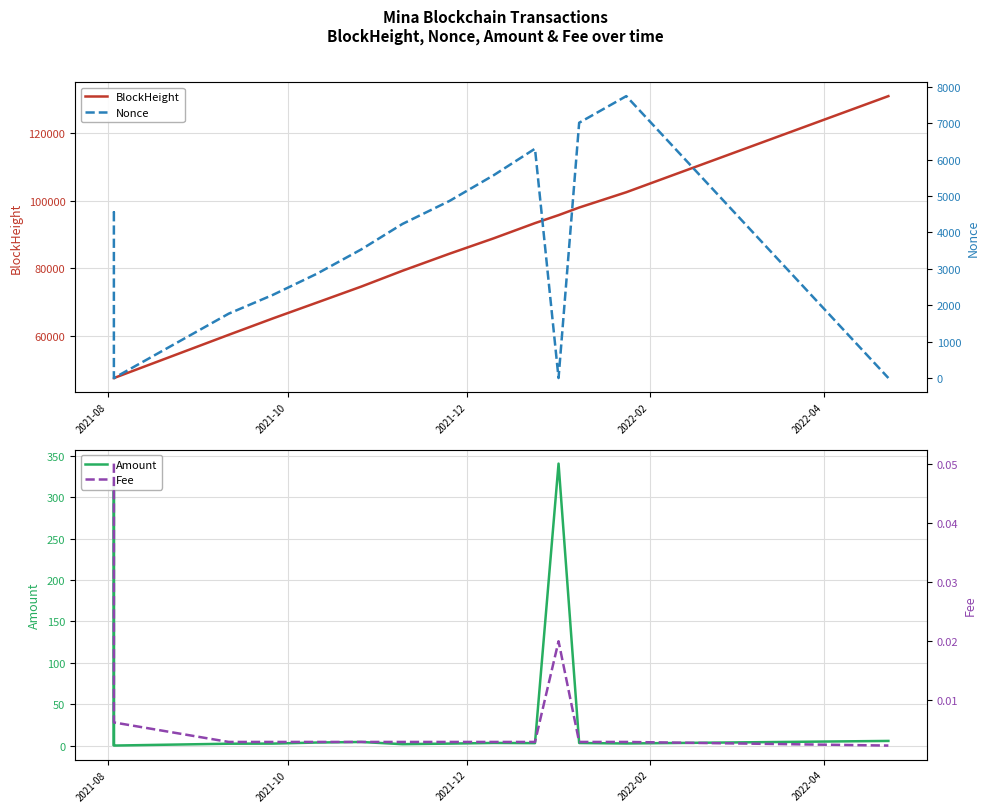

Is the value of Nonce at 14 greater than the value of BlockHeight at 5?

No